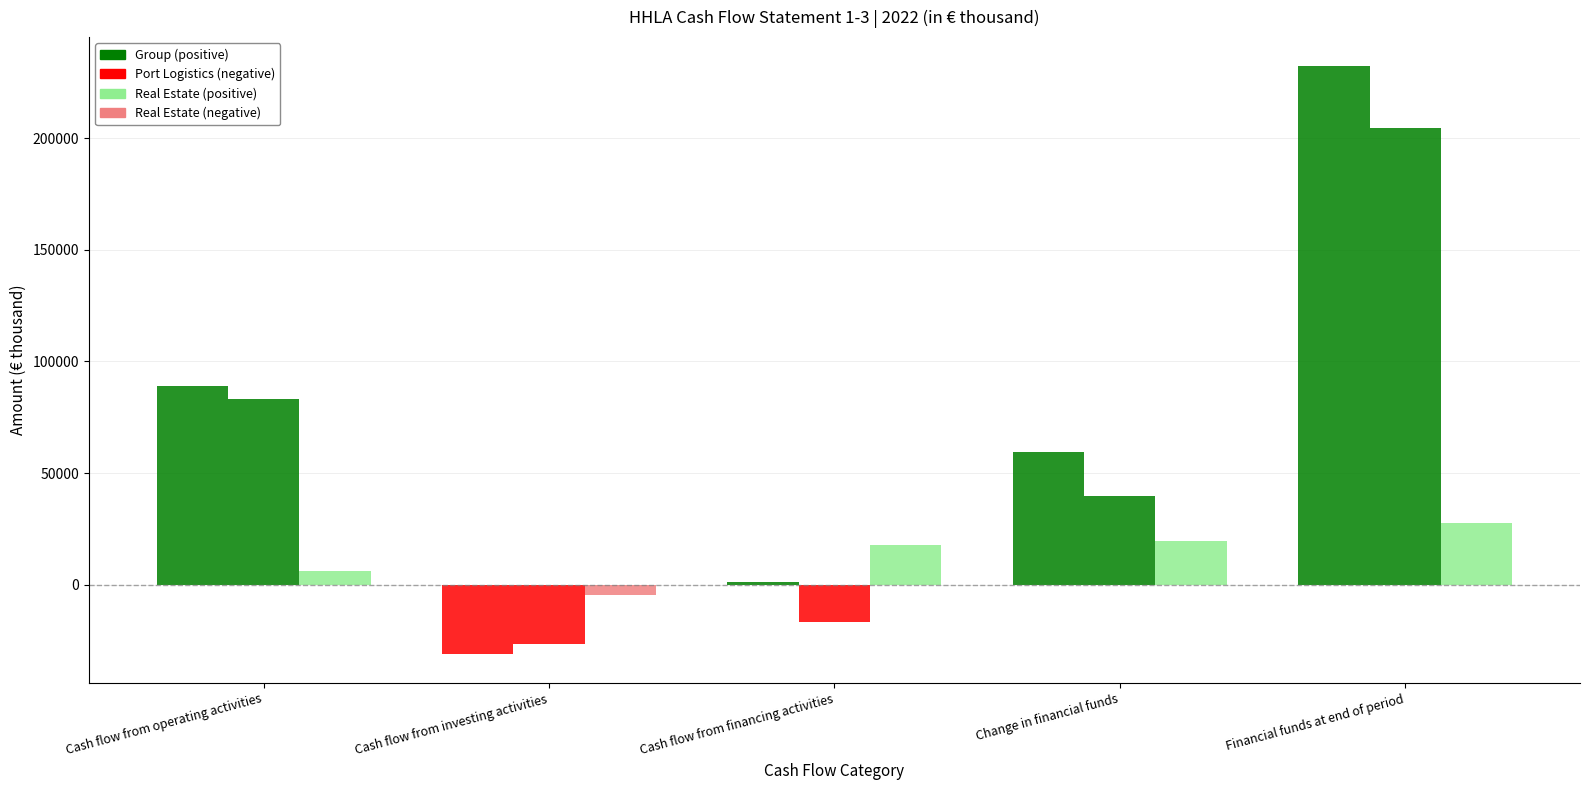

What is the greatest value displayed?

232151